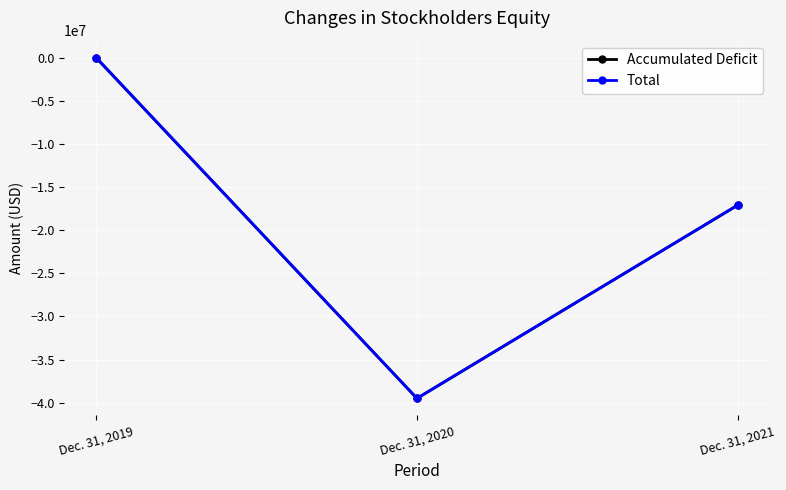

Is the value of Total at Dec. 31, 2021 greater than the value of Accumulated Deficit at Dec. 31, 2019?

No